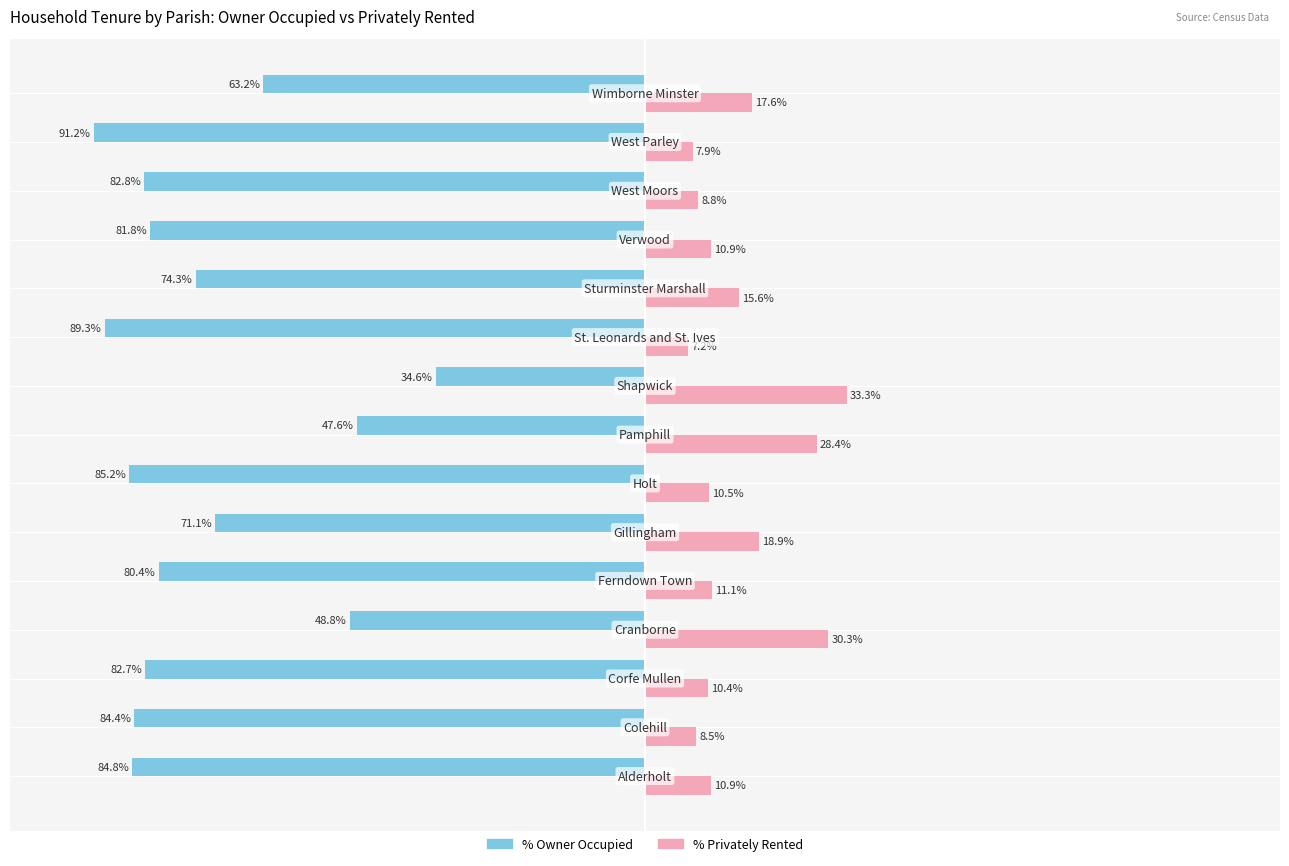

Rank the series by their maximum value, from highest to lowest.

% Privately Rented, % Owner Occupied